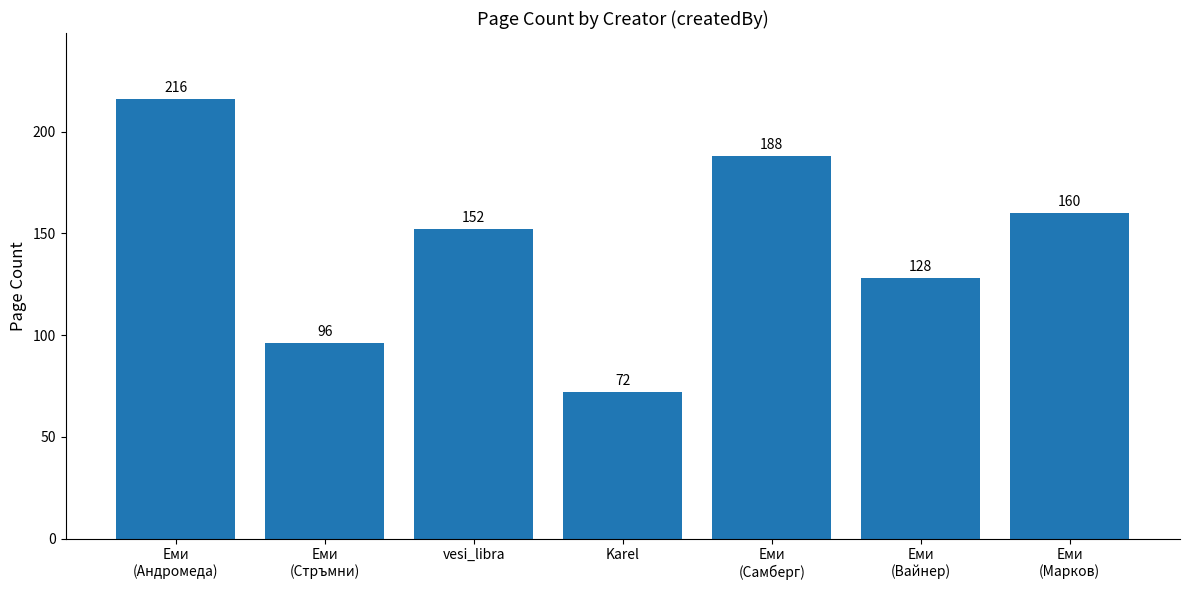

What is the smallest value displayed?

72